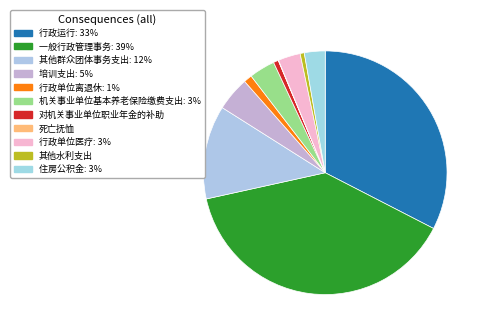

The 其他水利支出 slice represents 1% of the pie. True or false?

True